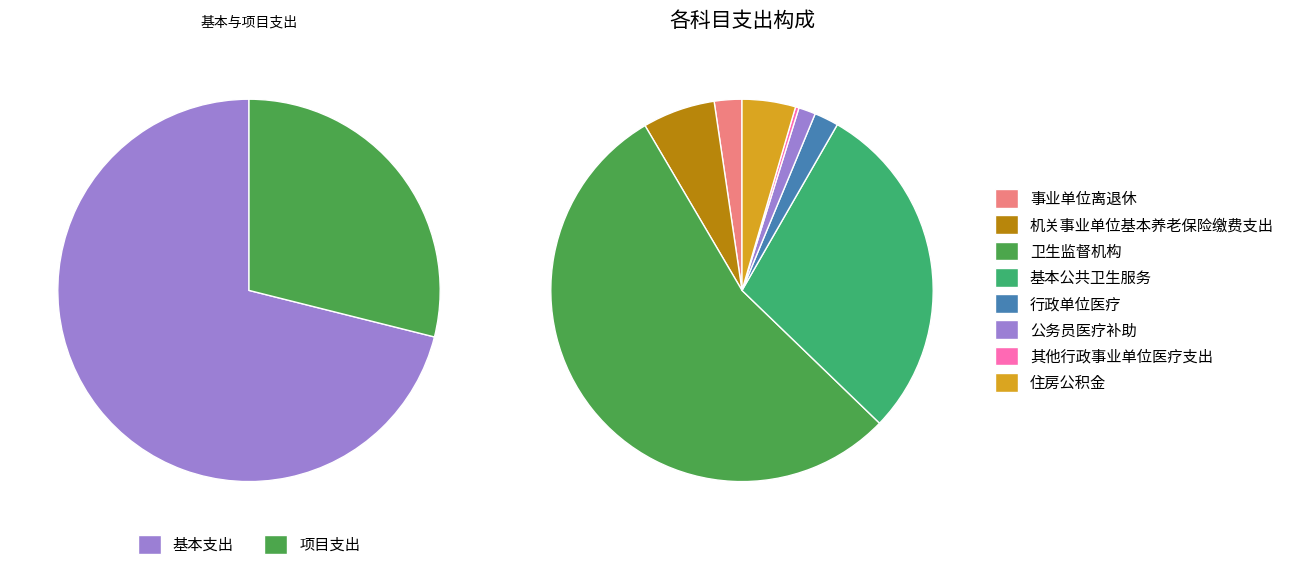

Is the sum of 基本公共卫生服务 and 卫生监督机构 greater than half?

Yes